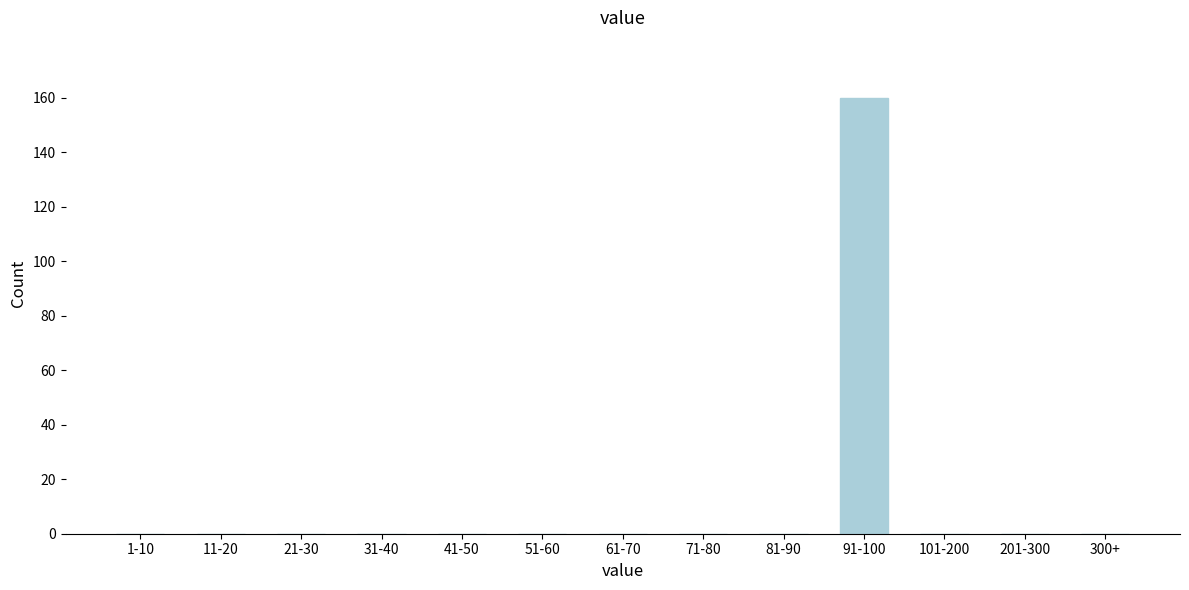

Reading left to right, list all the values displayed in this chart.

1-10=0	11-20=0	21-30=0	31-40=0	41-50=0	51-60=0	61-70=0	71-80=0	81-90=0	91-100=160	101-200=0	201-300=0	300+=0